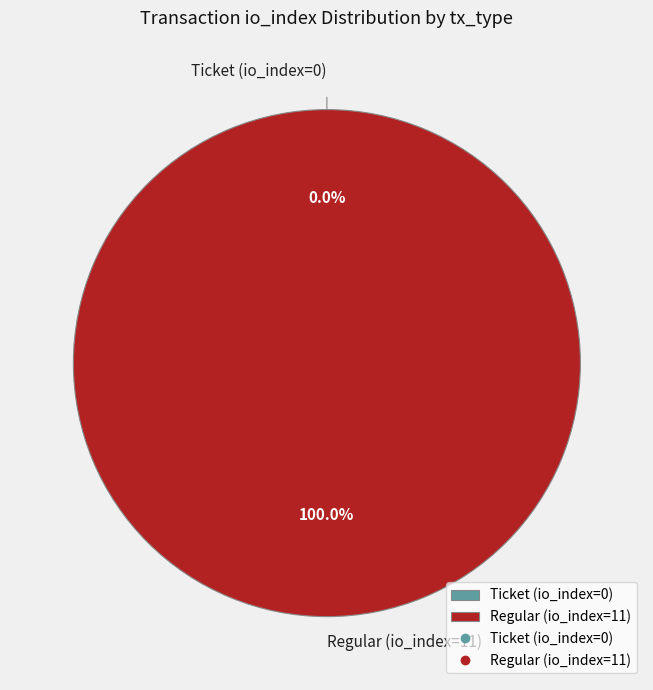

What is the change in value from Ticket (io_index=0) to Regular (io_index=11)?

+11